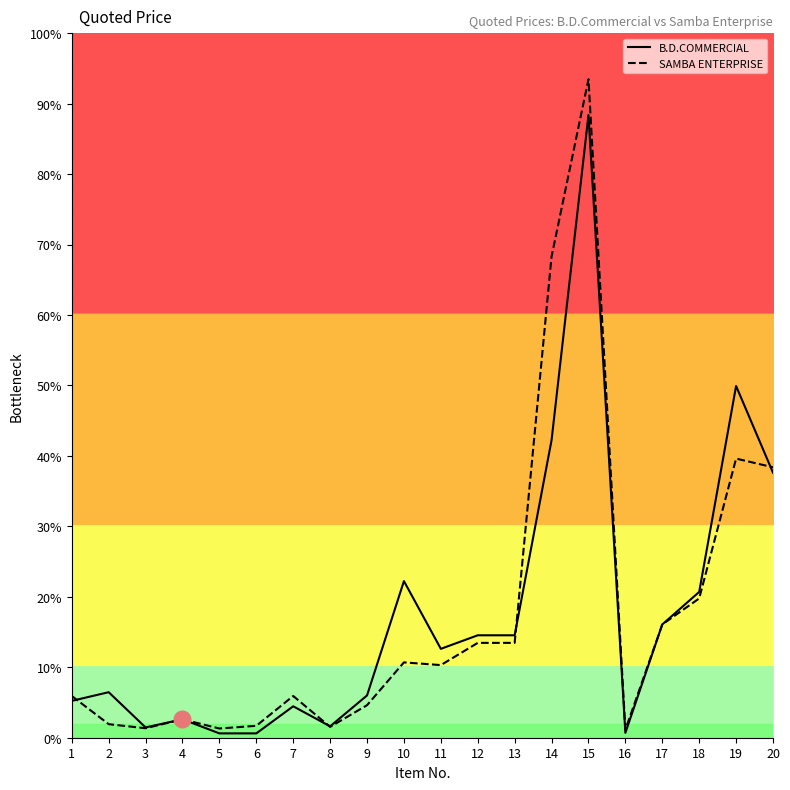

Reading right to left, what are all the values shown in this chart?

B.D.COMMERCIAL: 20=489.0	19=649.0	18=269.0	17=209.0	16=9.0	15=1149.0	14=549.0	13=189.0	12=189.0	11=164.0	10=289.0	9=78.0	8=21.0	7=58.0	6=8.0	5=8.0	4=34.0	3=19.0	2=84.0	1=68.0
SAMBA ENTERPRISE: 20=499.0	19=515.0	18=257.0	17=209.0	16=15.0	15=1215.0	14=888.0	13=175.0	12=175.0	11=134.0	10=139.0	9=60.0	8=20.0	7=77.0	6=22.0	5=17.0	4=34.0	3=17.5	2=25.0	1=77.0